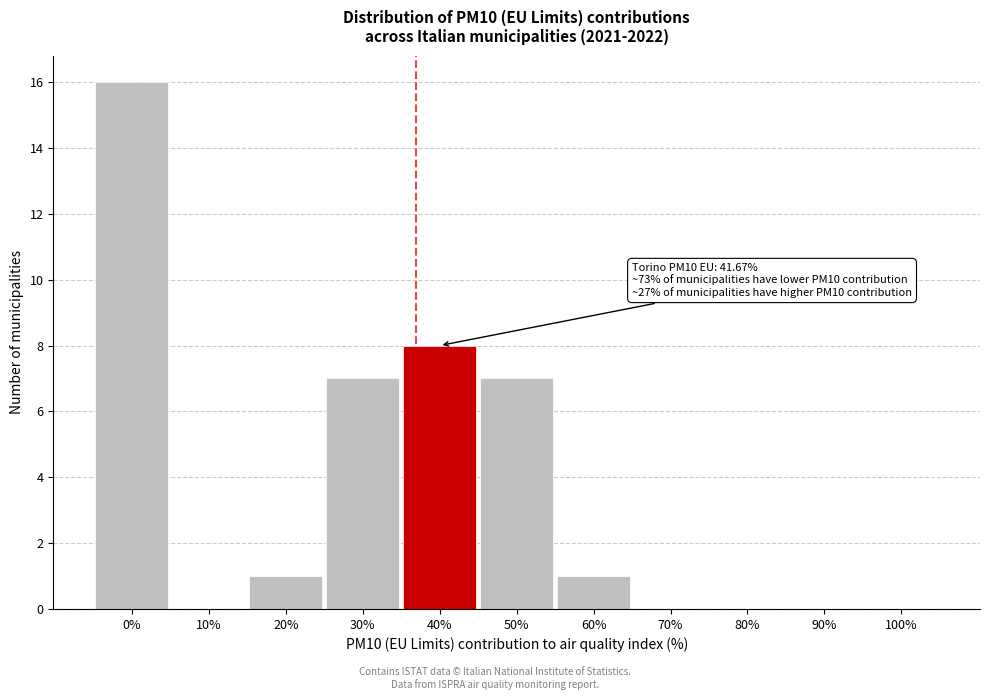

Reading right to left, transcribe all the data shown in this chart.

100%=0	90%=0	80%=0	70%=0	60%=1	50%=7	40%=8	30%=7	20%=1	10%=0	0%=16